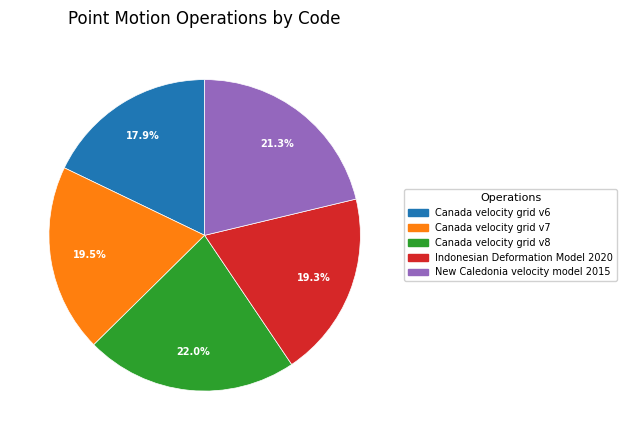

True or false: New Caledonia velocity model 2015 accounts for 21% of the total.

True